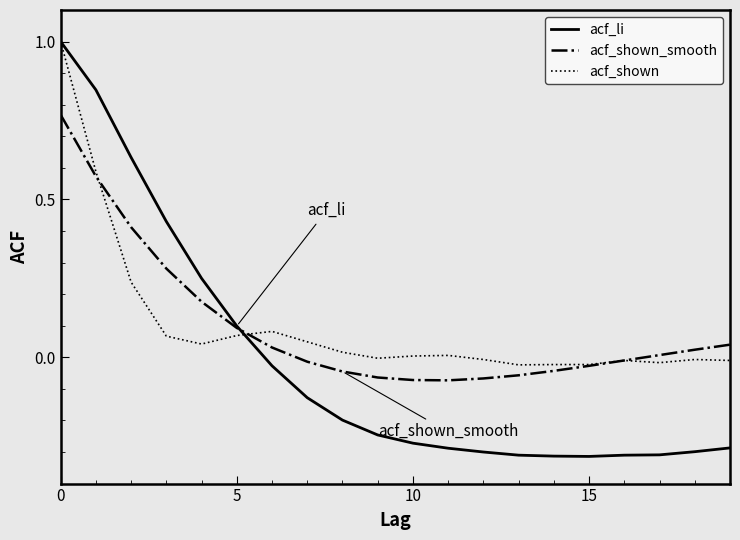

What is the greatest value displayed?

1.0